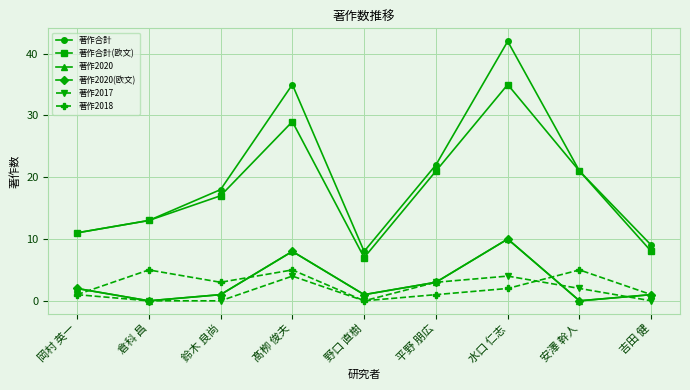

How many lines are shown in the chart?

6